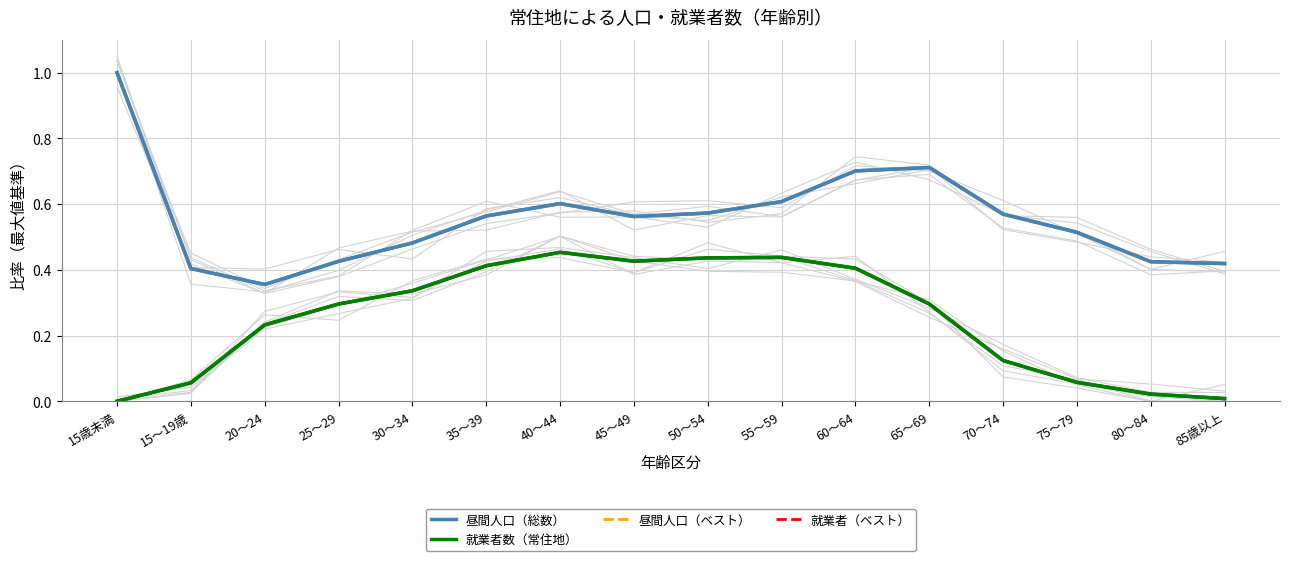

What is the difference between the maximum and minimum values in the 昼間人口（ベスト） series?

0.6